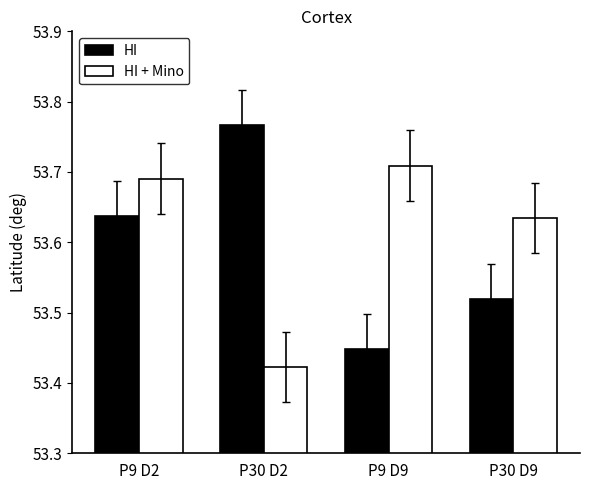

Rank the series by their maximum value, from highest to lowest.

HI, HI + Mino